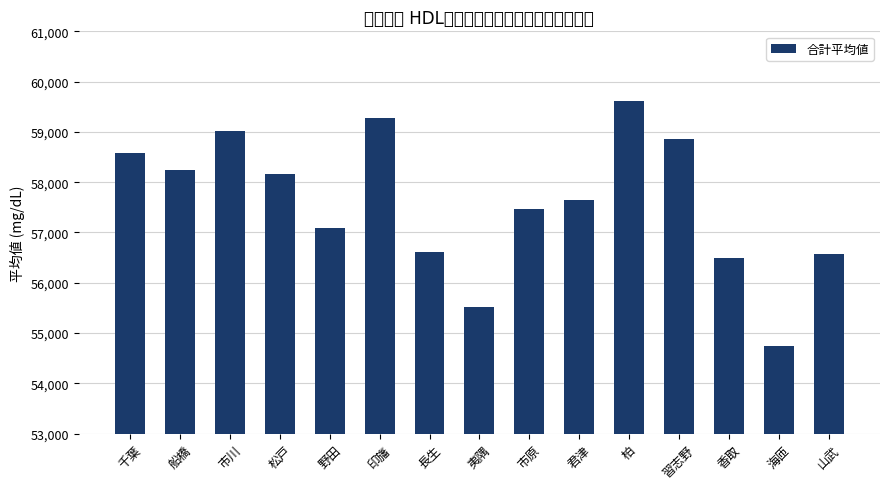

Approximately how many times larger is the value at 海匝 compared to 夷隅?

1.0